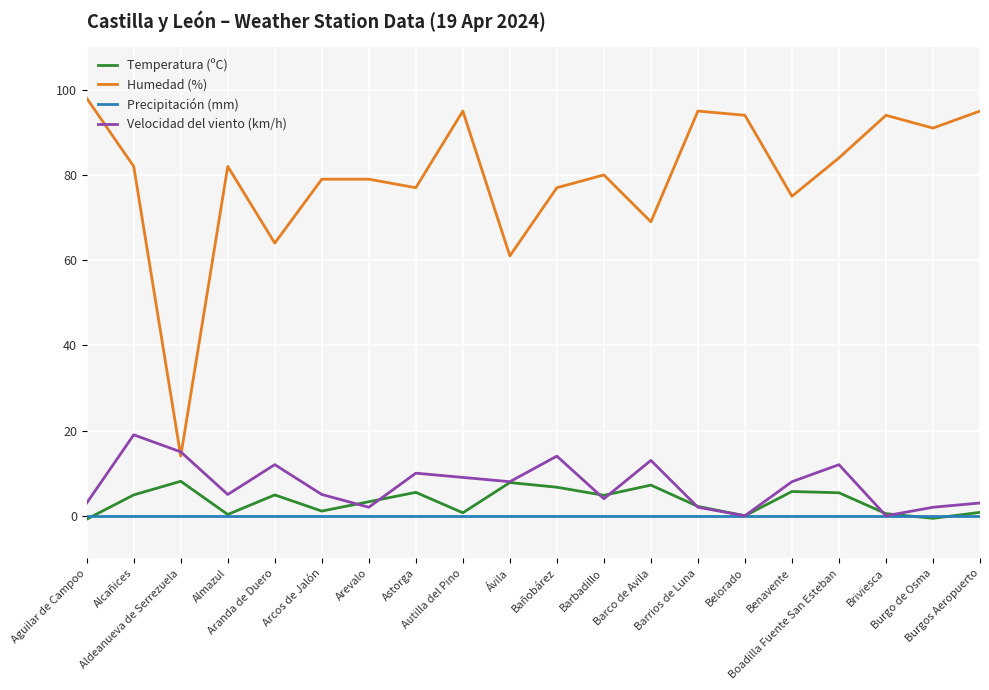

Which series has the widest spread of values?

Humedad (%)